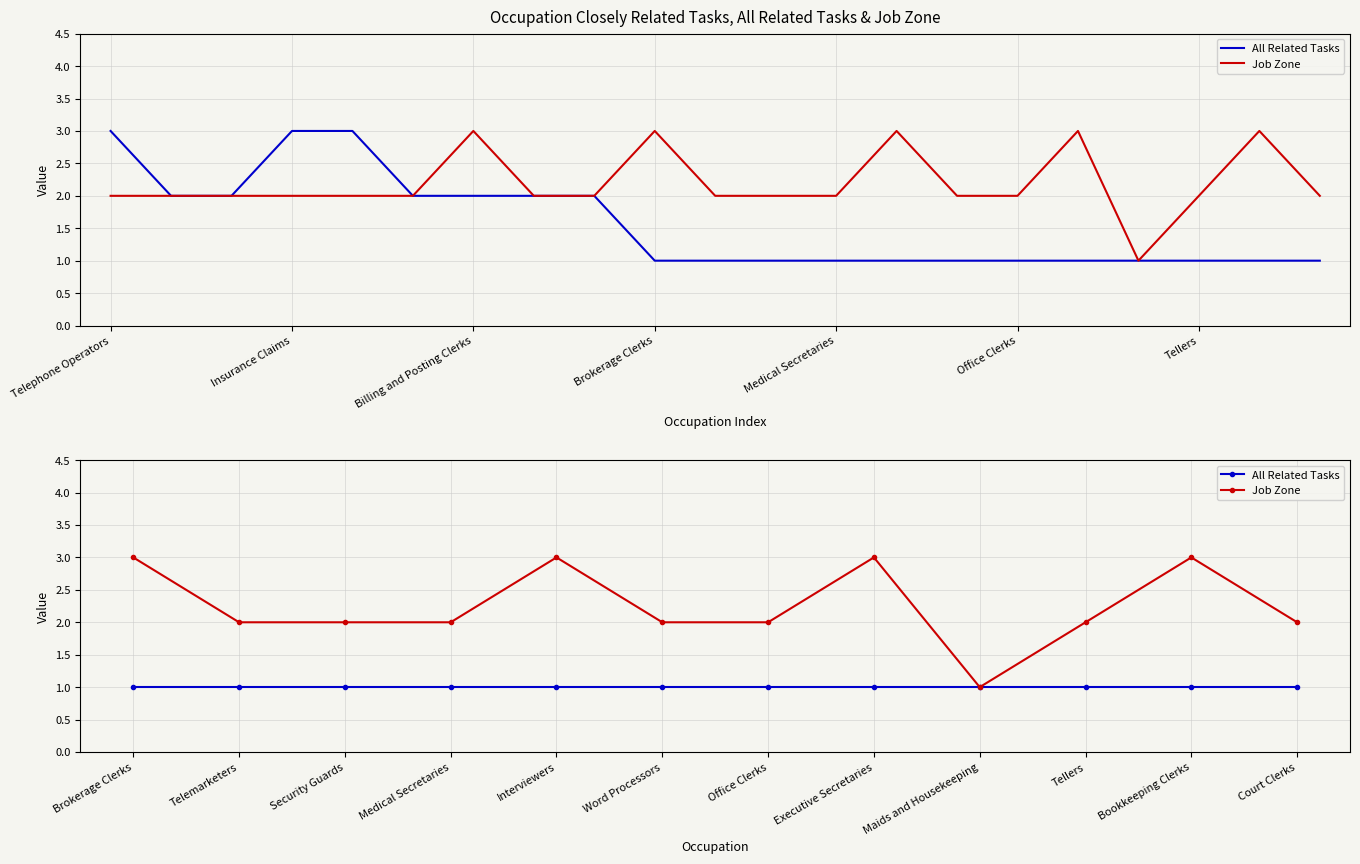

Rank the series at Office Clerks from lowest to highest value.

All Related Tasks, Job Zone